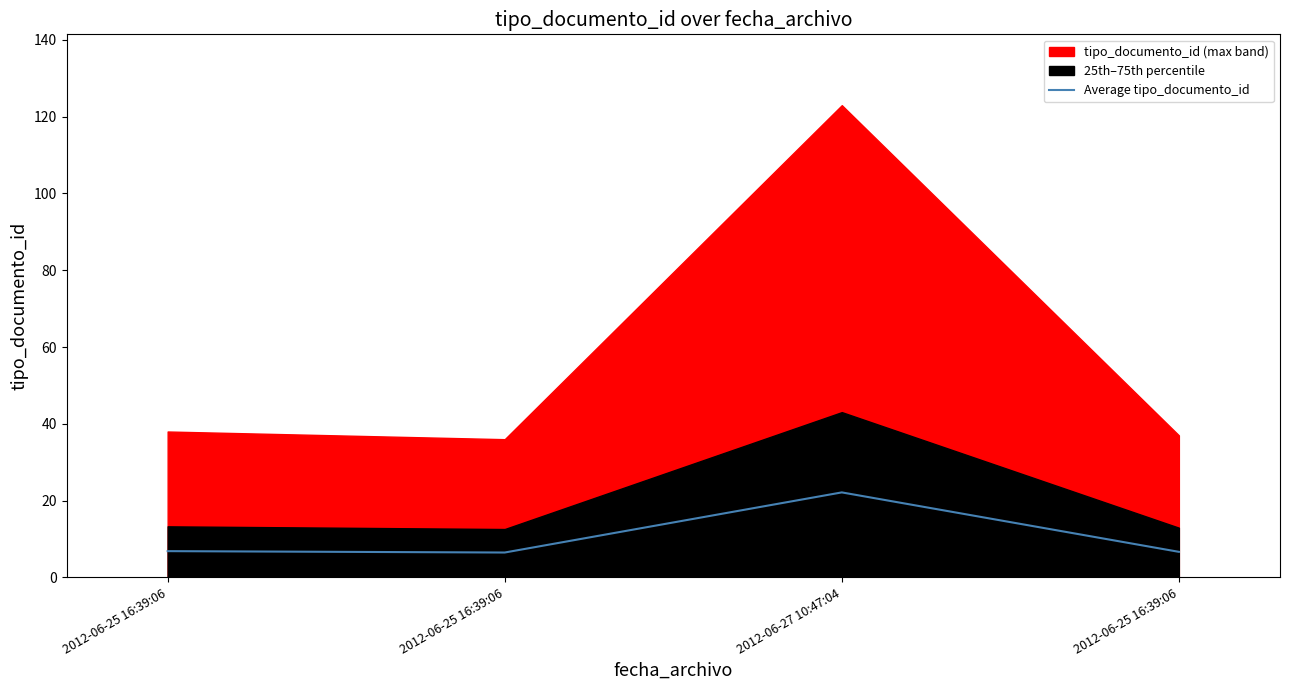

Does the chart display data point markers on the line(s)?

No